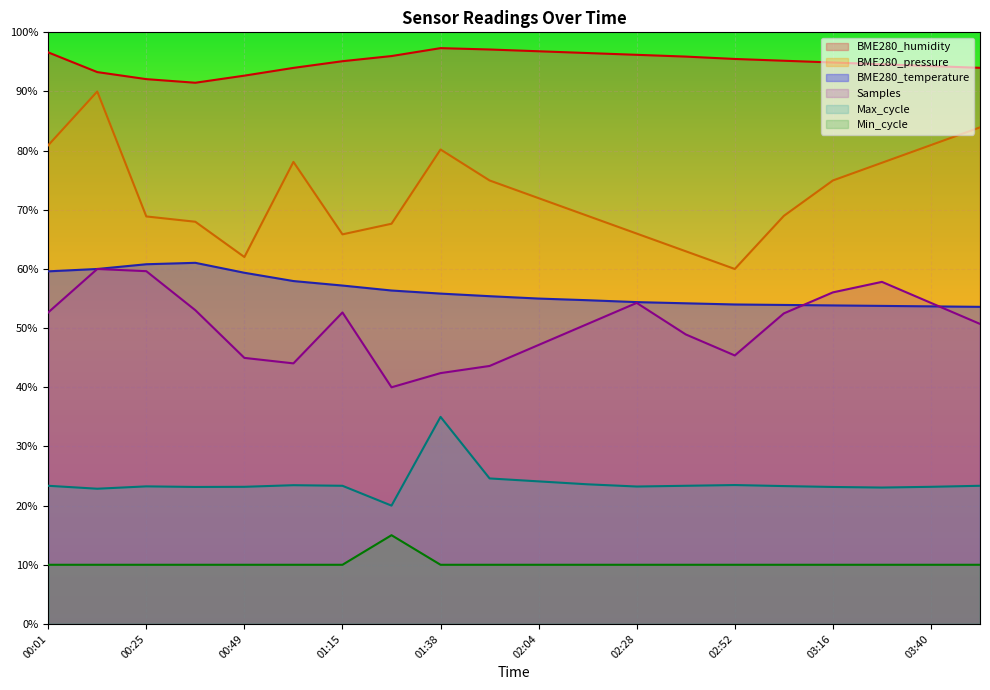

How many categories are shown in the chart?

20